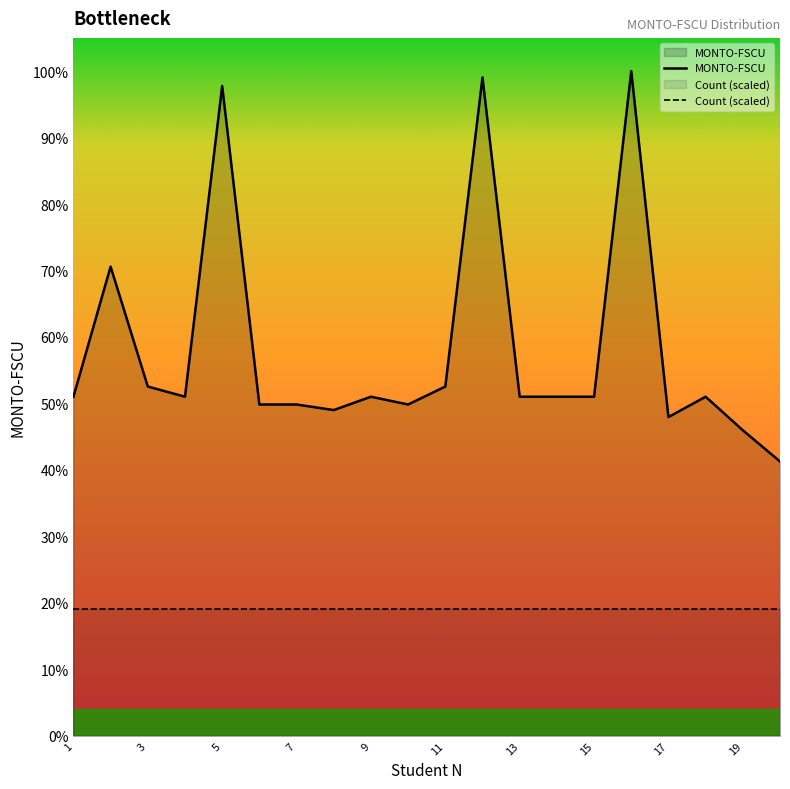

True or false: the data shows 713566 at 19.

False